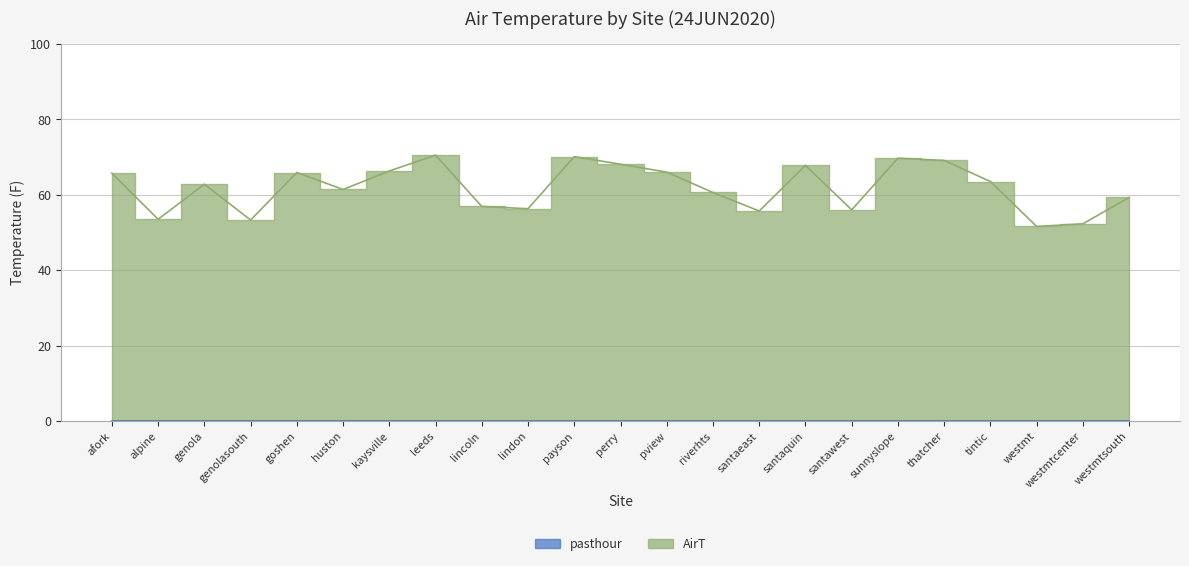

How many data points are less than 62?

11